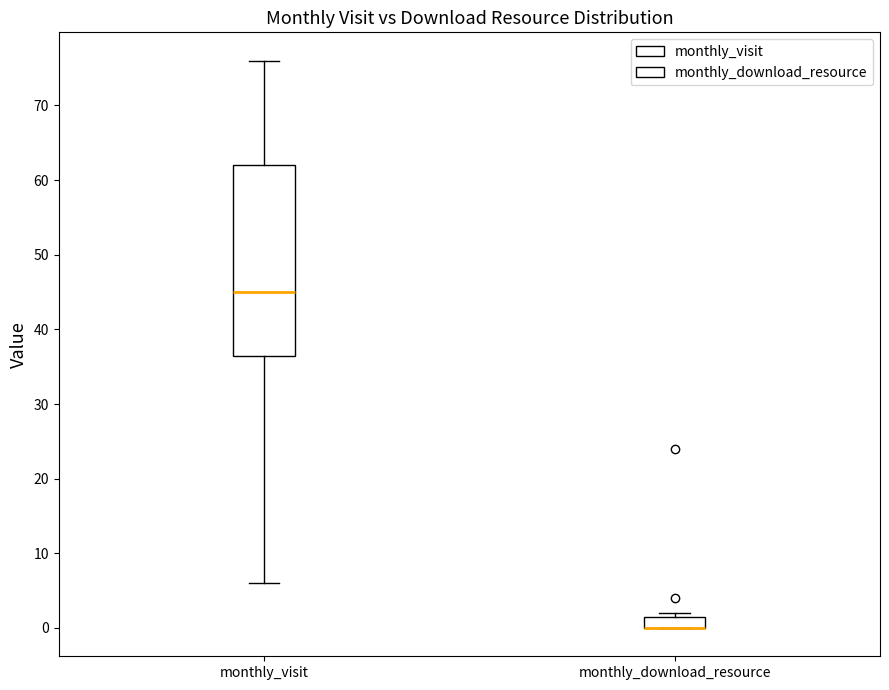

Reading left to right, read every box against the y-axis: the position of its median line, the range the box covers, and the ends of its whiskers. The values are not printed on the chart, so give them approximately, as read against the axis.

monthly_visit: median 45, box 37 to 62, whiskers 6 to 76
monthly_download_resource: median 0 (drawn on the box's lower edge), box 0 to 2, whiskers 0 to 2 (just above the box's upper edge)